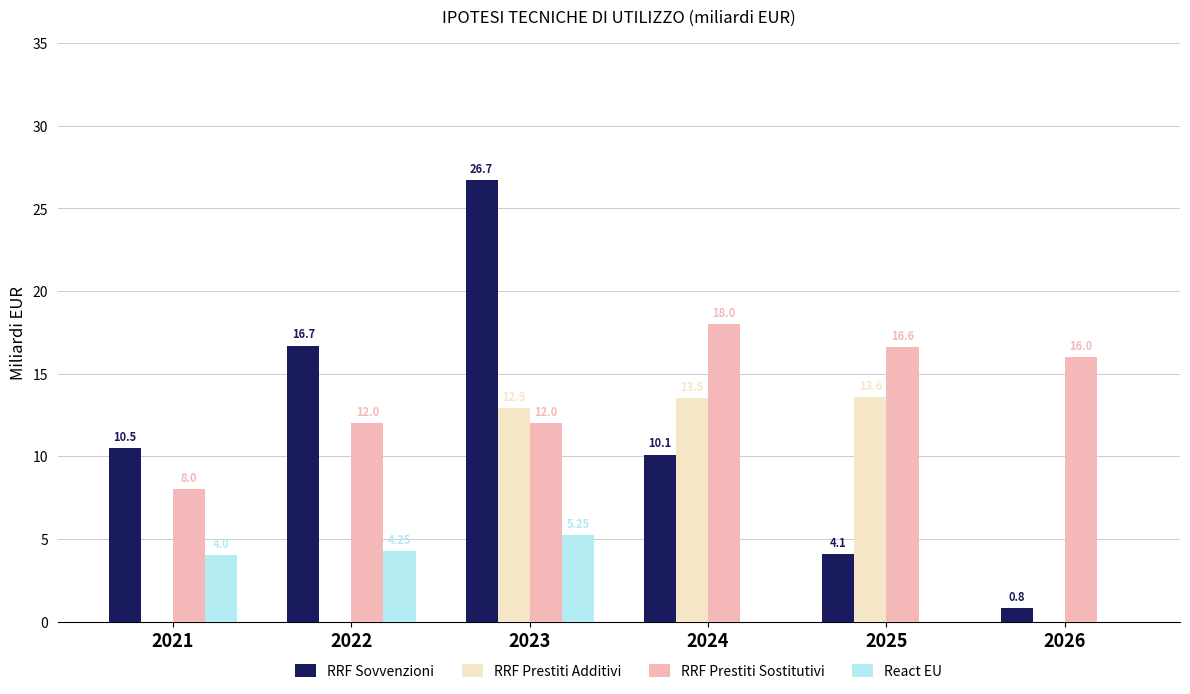

Which series changed the most between 2022 and 2024?

RRF Prestiti Additivi